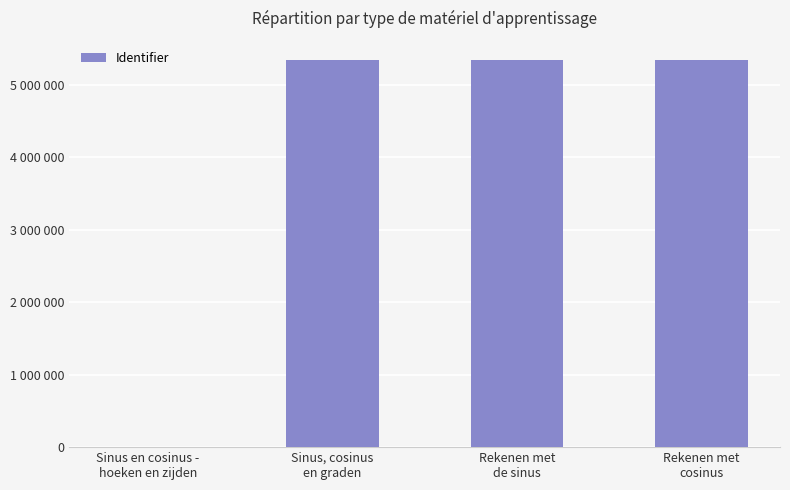

What position from the right is Sinus, cosinus
en graden?

3